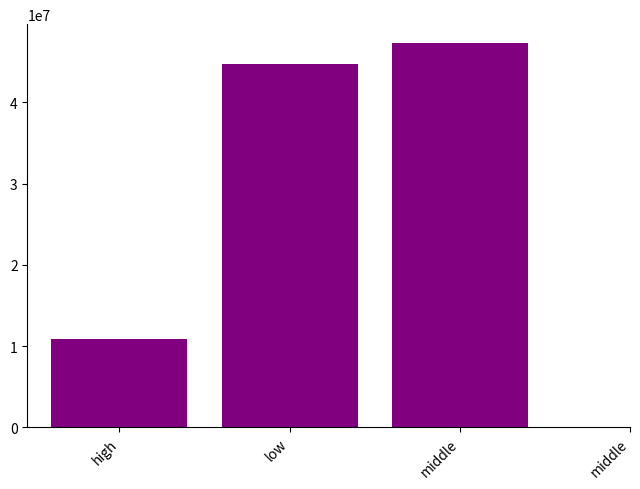

What is the difference between the second highest and minimum values?

44241930